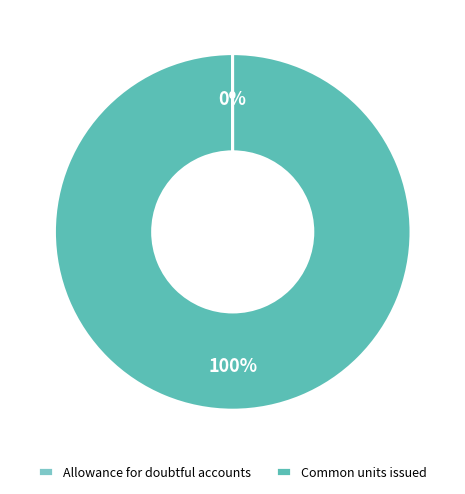

To the nearest percent, what is the difference between the largest and smallest slice percentages?

100%